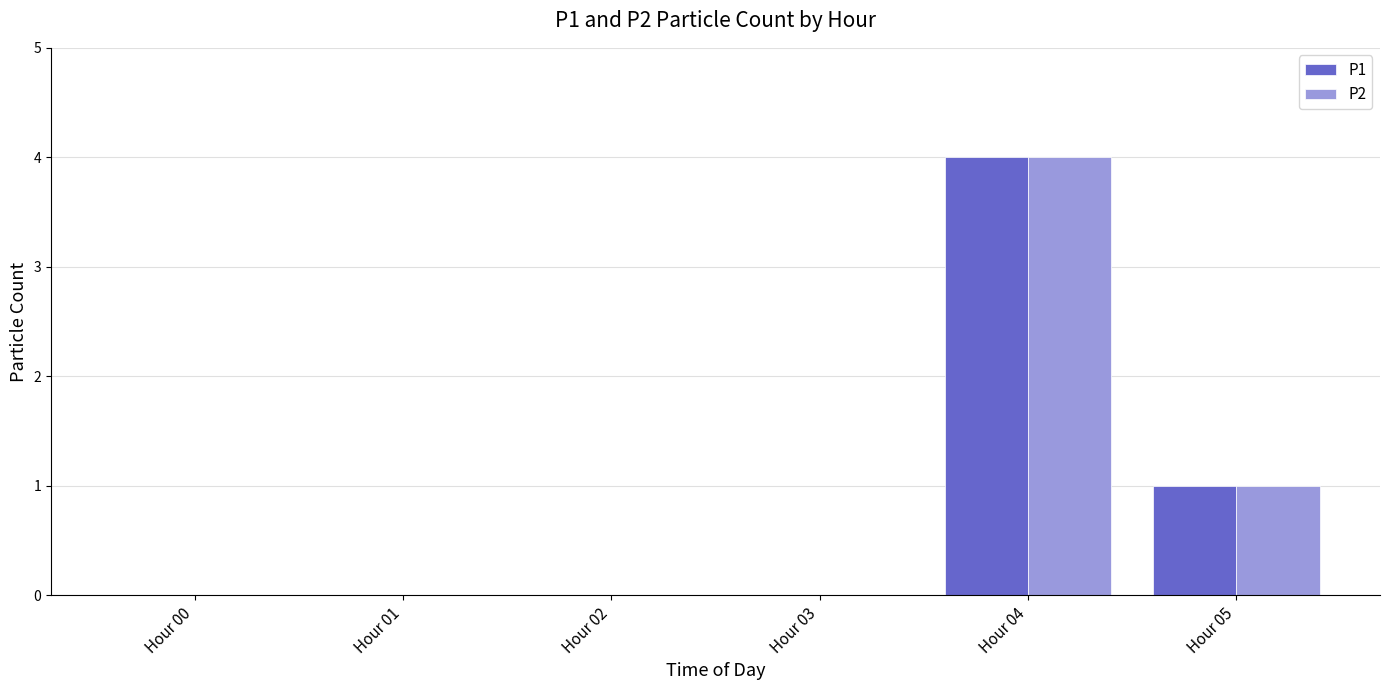

Is the value of P1 at Hour 02 greater than the value of P2 at Hour 05?

No